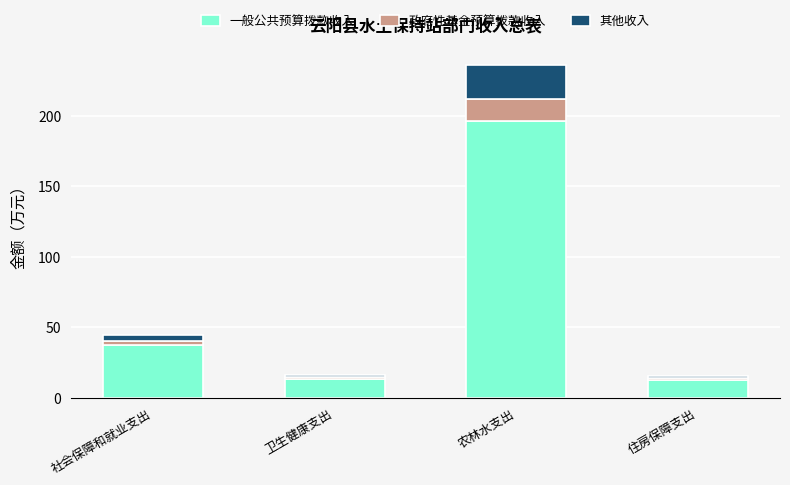

At which label is 一般公共预算拨款收入 closest to 104?

社会保障和就业支出